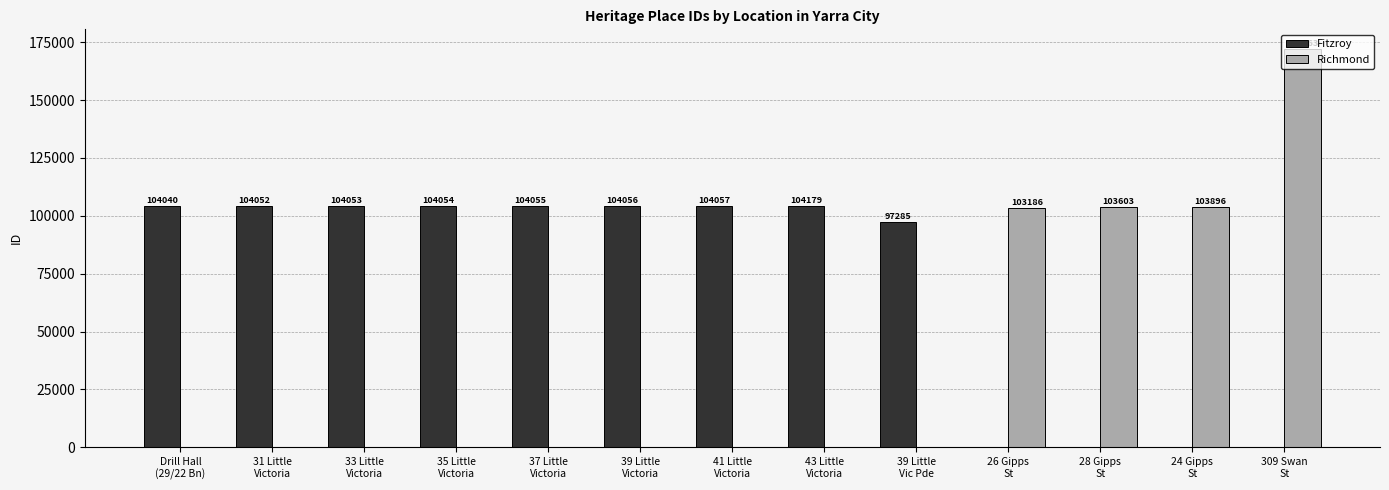

How many distinct data groups are displayed?

2